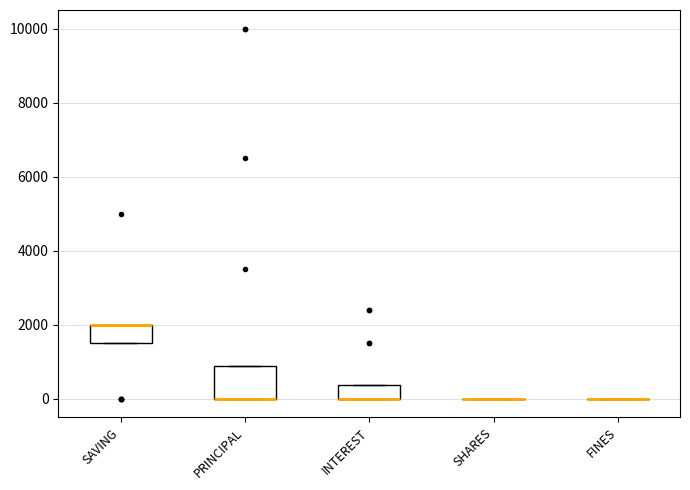

Where is the upper edge of the box for PRINCIPAL on the y-axis? The values are not printed on the chart, so give them approximately, as read against the axis.

800